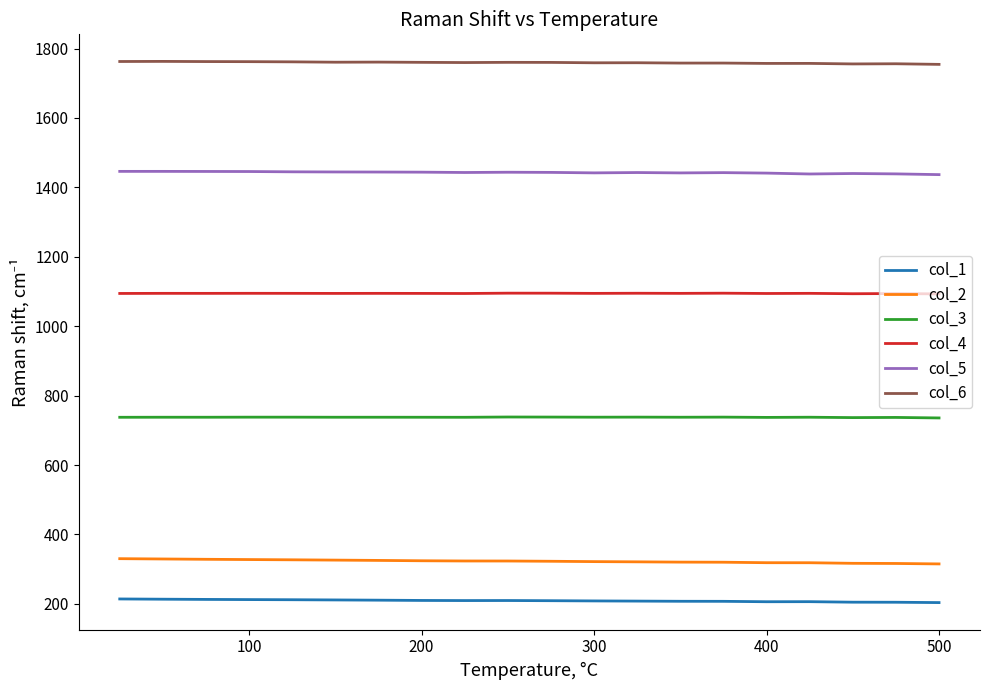

What is the minimum value shown in the chart?

203.7